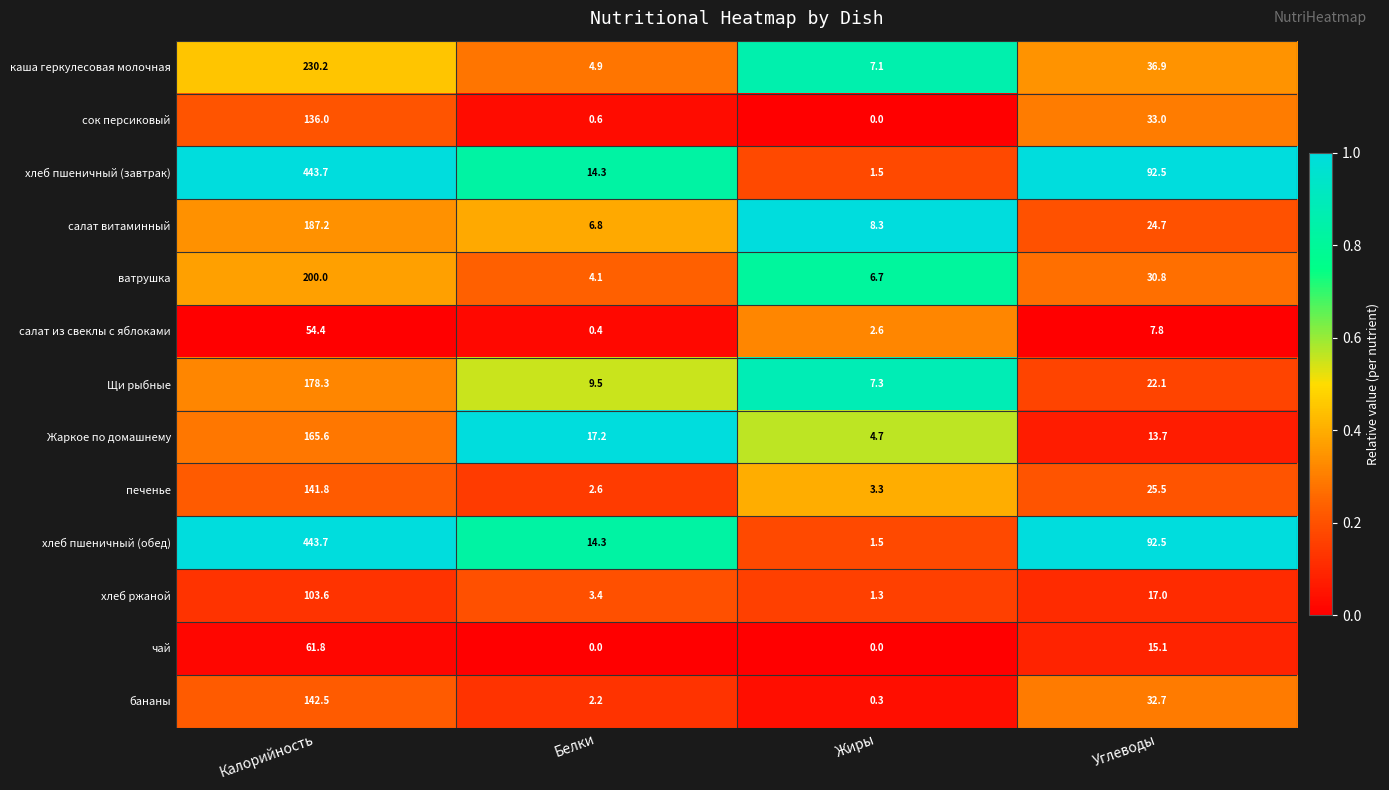

At how many categories does at least one series exceed 0?

4